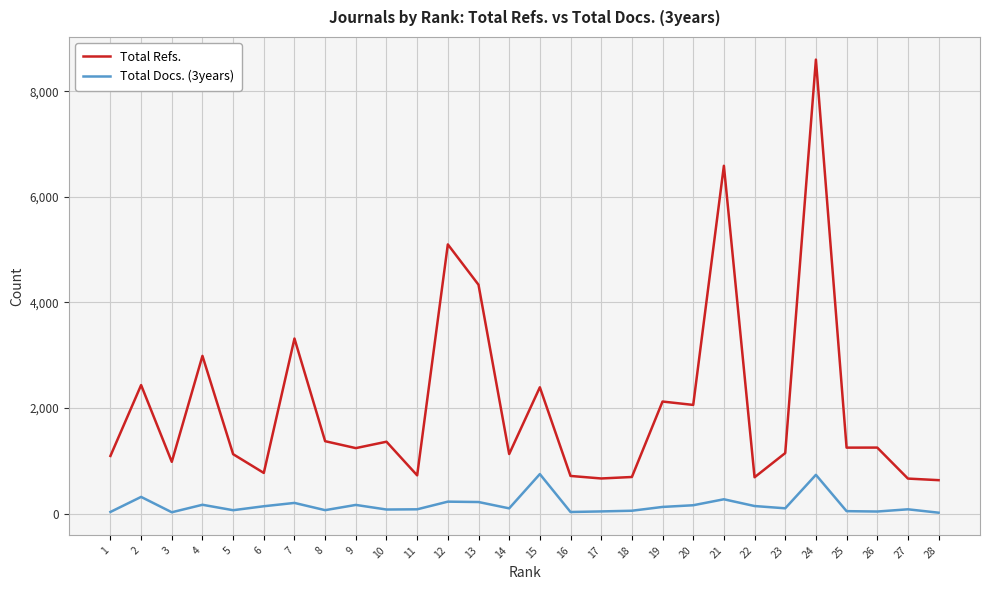

What is the difference between the Total Refs. values at 21 and 28?

5954